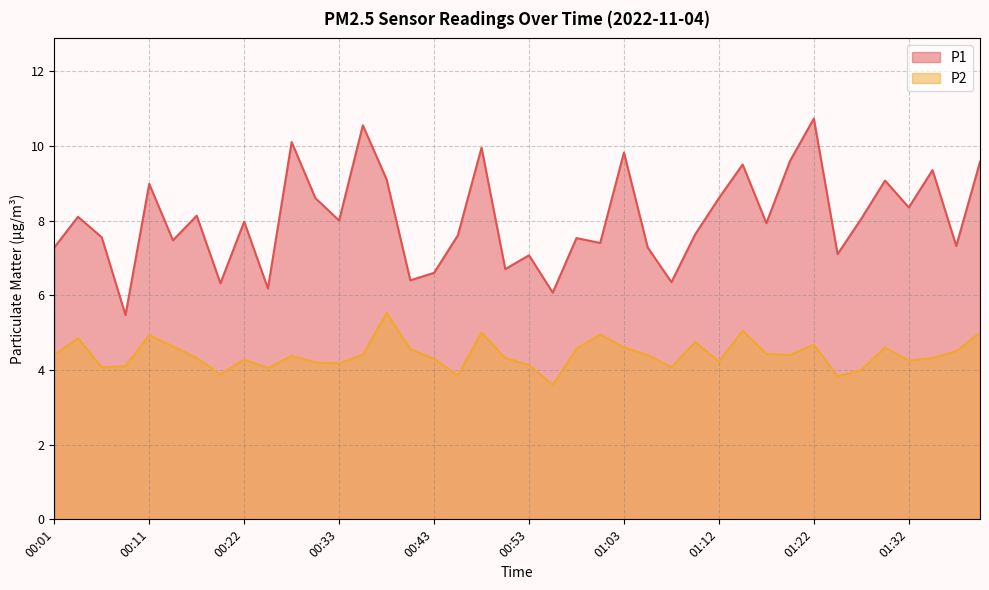

What is the difference between the maximum and second lowest values in the P2 series?

1.7